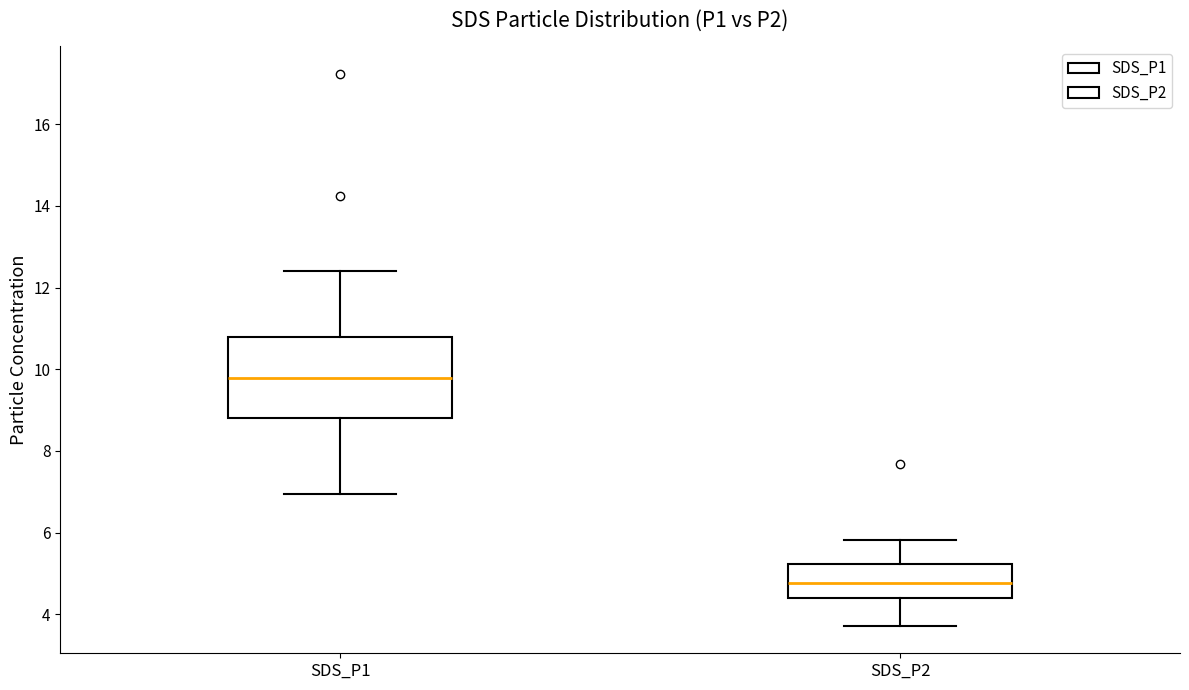

Where is the upper edge of the box for SDS_P1 on the y-axis? The values are not printed on the chart, so give them approximately, as read against the axis.

10.8